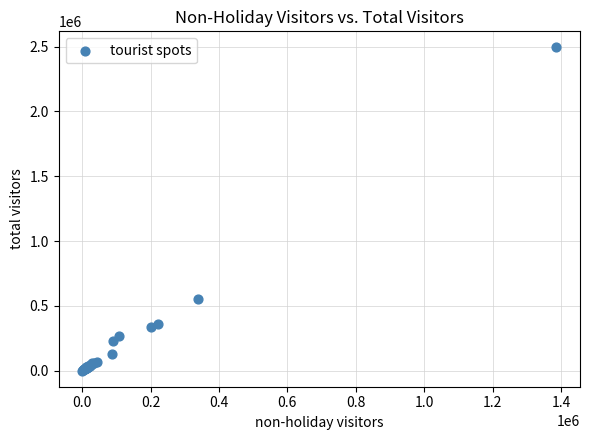

What Y value in the scatter plot is closest to 1247194?

551807